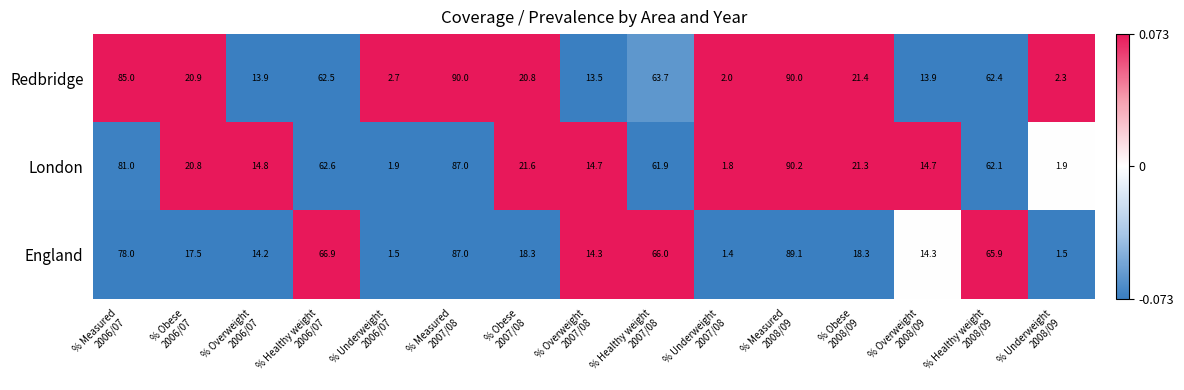

What is the greatest value displayed?

90.2